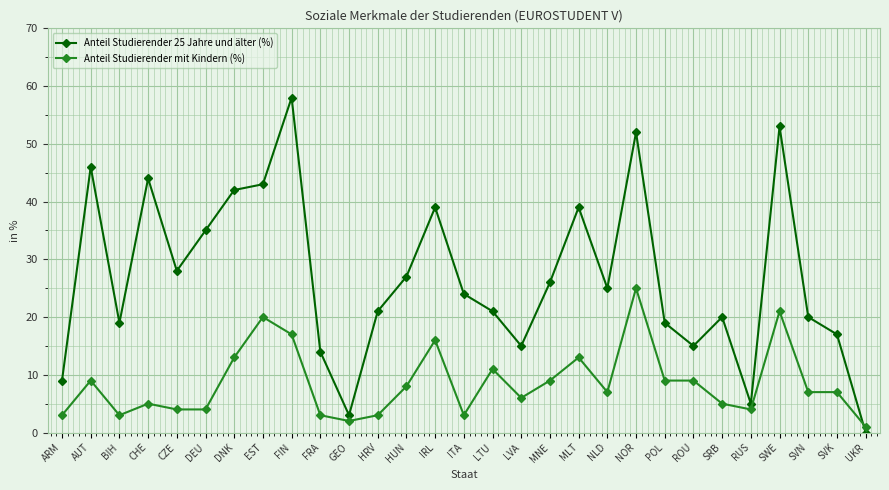

How many intersections are there between Anteil Studierender 25 Jahre und älter (%) and Anteil Studierender mit Kindern (%)?

1